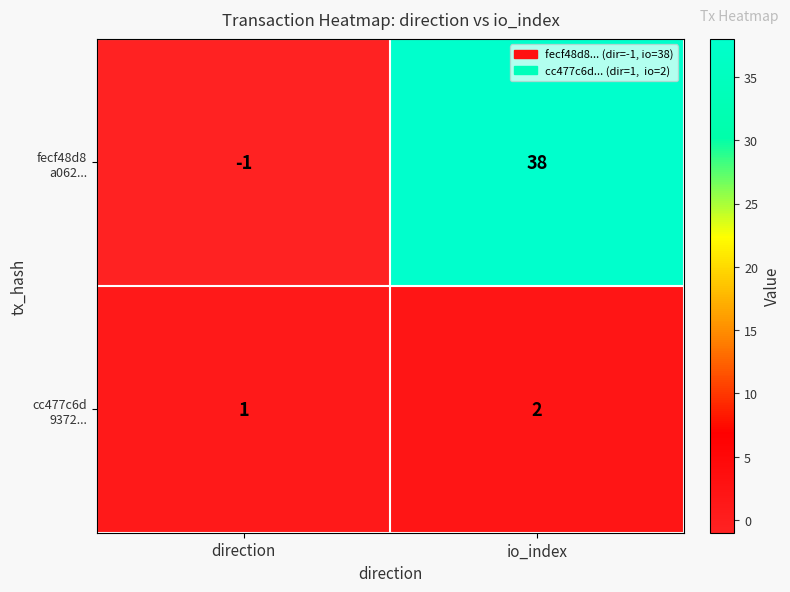

At which category is the sum across all series the highest?

io_index